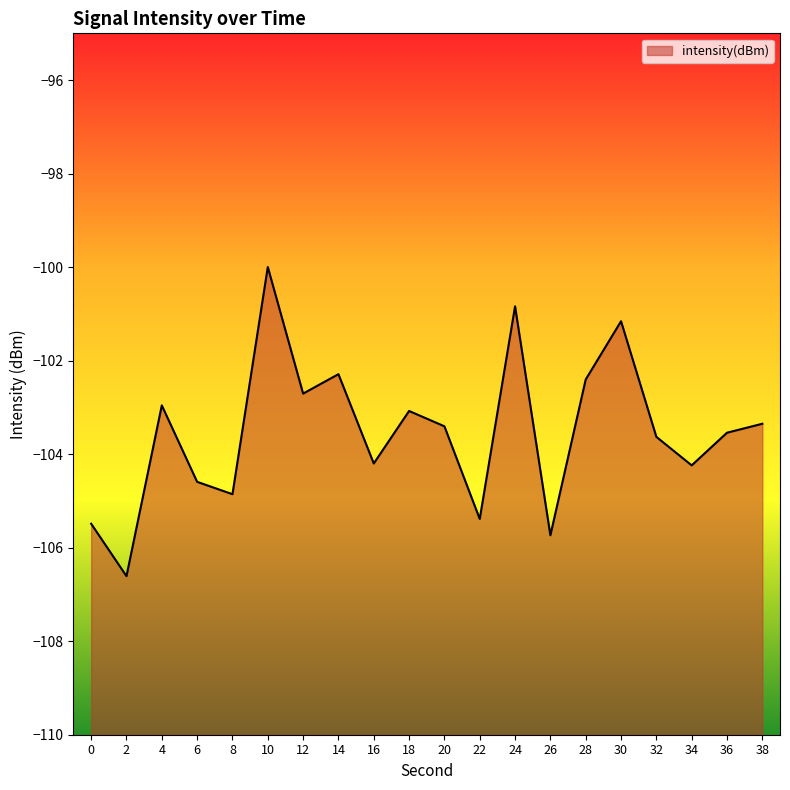

What is the value of the 12th point from the left?

-105.4